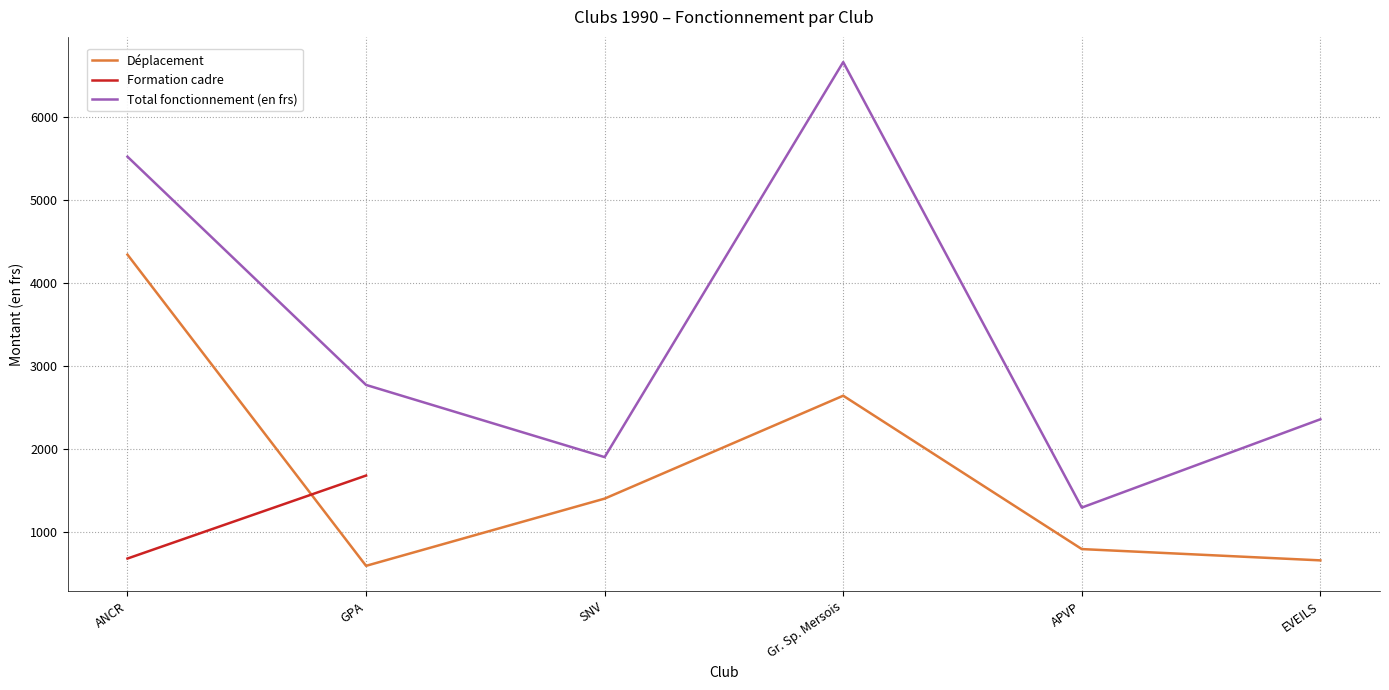

Where is Formation cadre nearest to the value 2100?

GPA